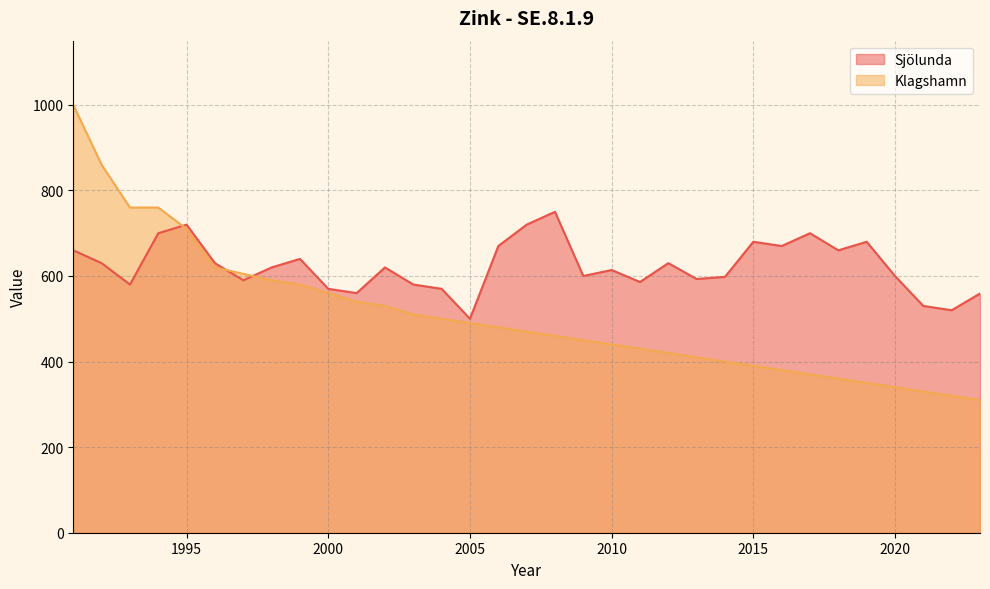

Where do Klagshamn and Sjölunda first cross each other?

1994 and 1995